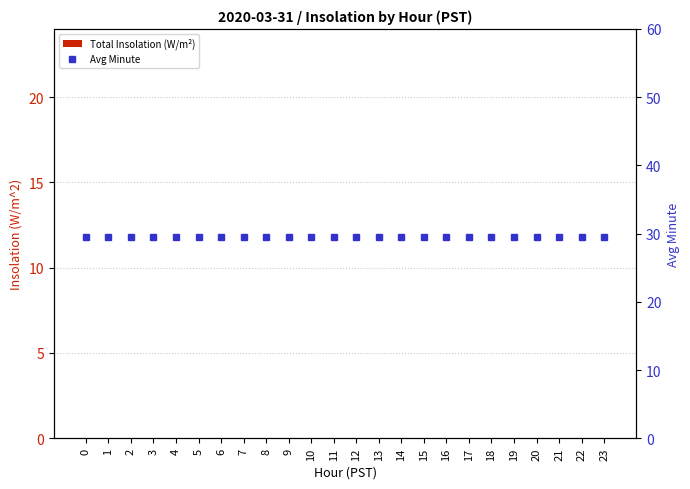

What is the sum of all Avg Minute values?

708.0